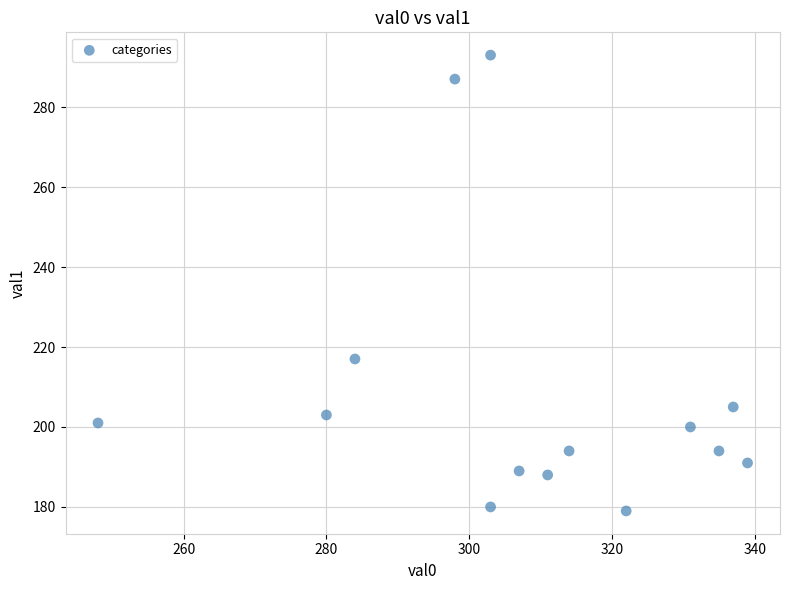

What Y value in the scatter plot is closest to 236?

217